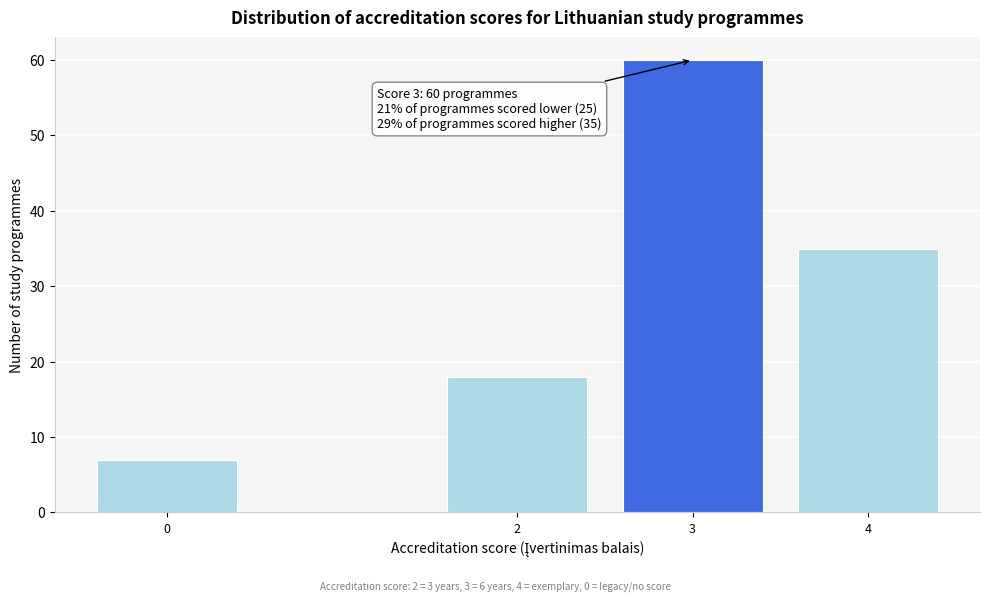

Reading left to right, list all the values displayed in this chart.

7	18	60	35